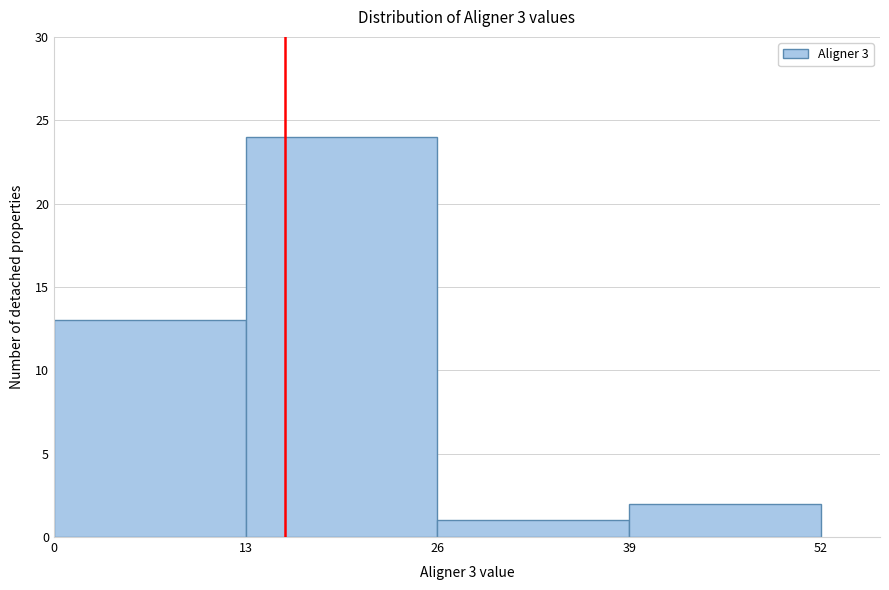

What is the height of the bar covering 26 to 39 on the x-axis? The values are not printed on the chart, so give them approximately, as read against the axis.

1